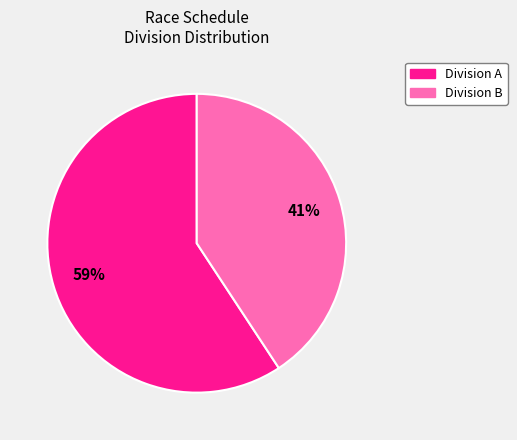

Is there any slice that represents more than half of the pie?

Yes